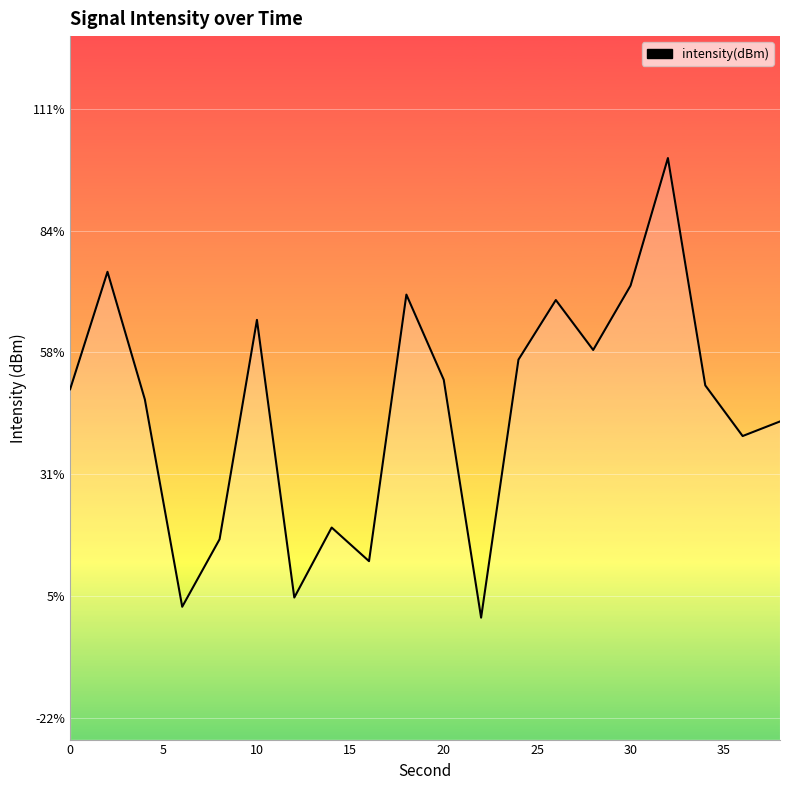

True or false: the data has more than 2 interior local peaks.

True